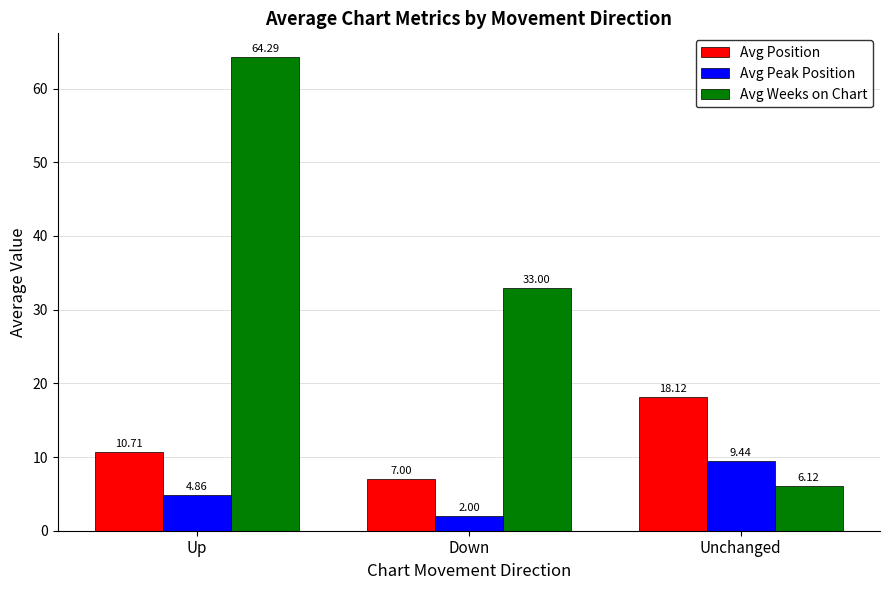

How many values in the Avg Position series are below 10?

1